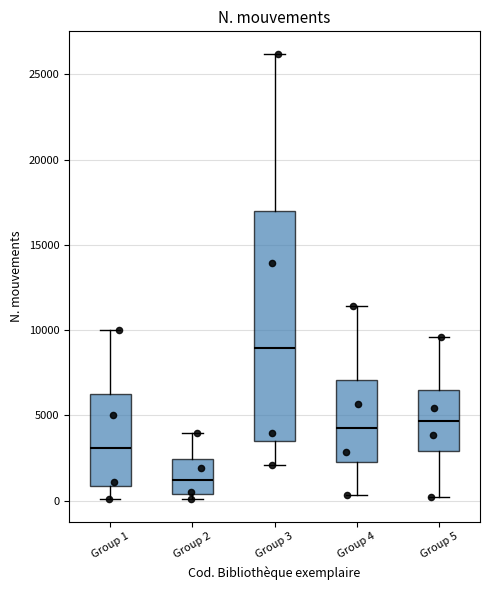

Reading left to right, read every box against the y-axis: the position of its median line, the range the box covers, and the ends of its whiskers. The values are not printed on the chart, so give them approximately, as read against the axis.

Group 1: median 3000, box 1000 to 6500, whiskers 0 to 10000
Group 2: median 1000, box 500 to 2500, whiskers 0 to 4000
Group 3: median 9000, box 3500 to 17000, whiskers 2000 to 26000
Group 4: median 4500, box 2000 to 7000, whiskers 500 to 11500
Group 5: median 4500, box 3000 to 6500, whiskers 0 to 9500